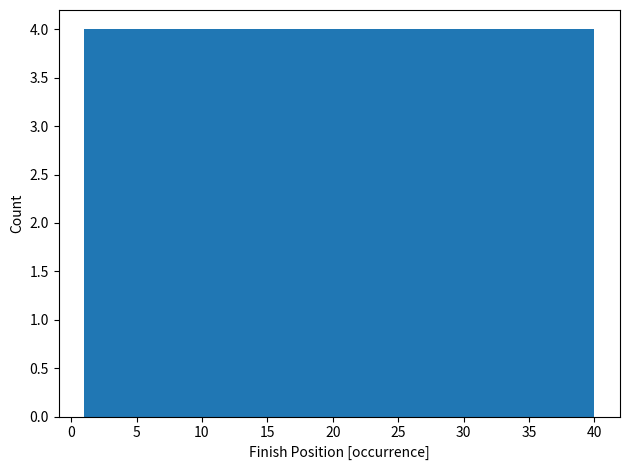

What is the height of the bar covering 1.0 to 4.9 on the x-axis? Neither the bar edges nor the heights are printed on the chart, so give them approximately, as read against the axes.

4